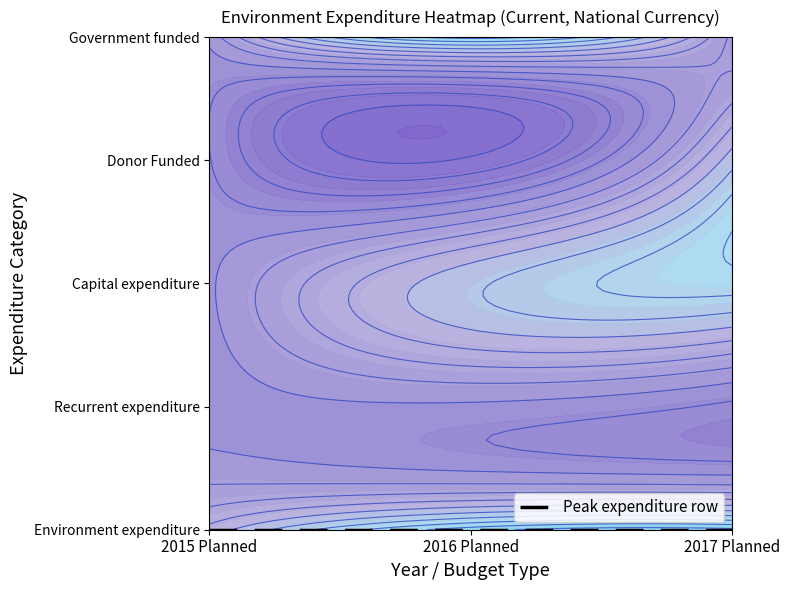

Rank the series at 2016 Planned from lowest to highest value.

Donor Funded, Recurrent expenditure, Capital expenditure, Government funded, Environment expenditure